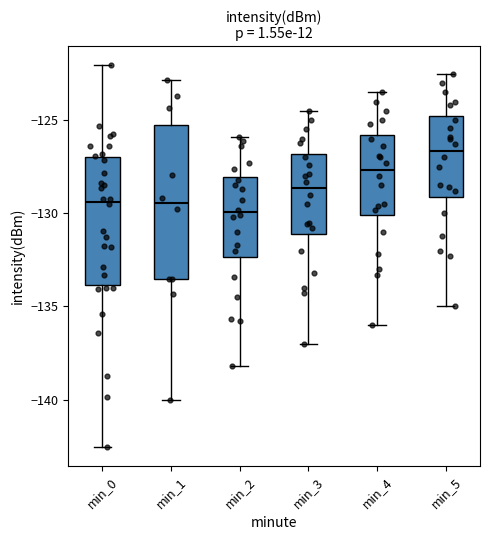

Where does the lower whisker of the box for min_0 end on the y-axis? The values are not printed on the chart, so give them approximately, as read against the axis.

-142.5